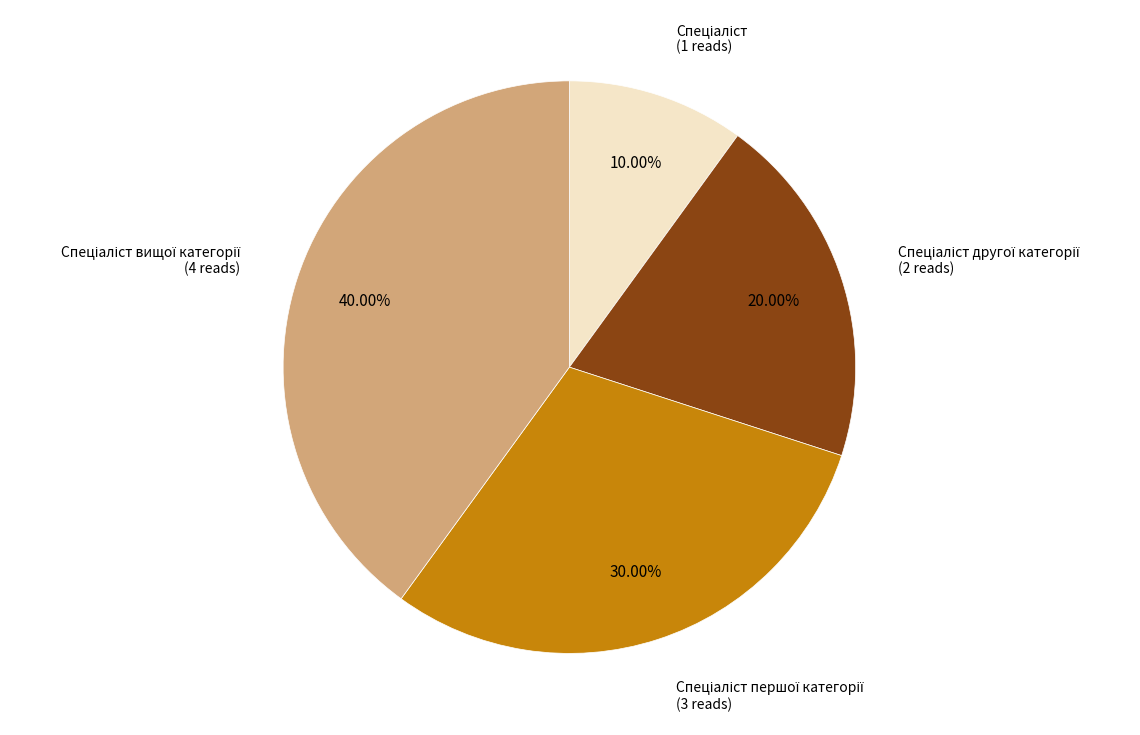

Is there any slice that represents more than half of the pie?

No